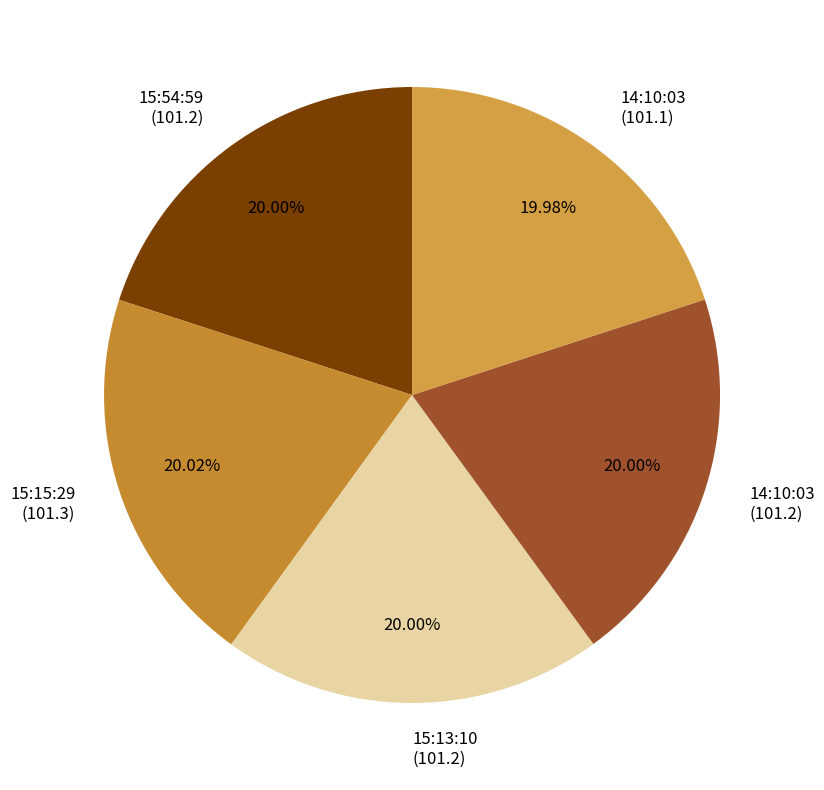

Is there any slice that represents more than half of the pie?

No